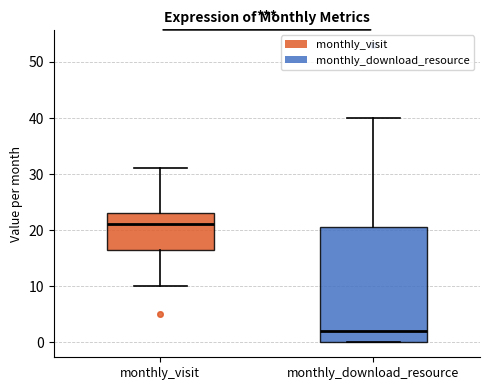

Comparing the boxes themselves (not the whiskers), which one is the tallest?

monthly_download_resource